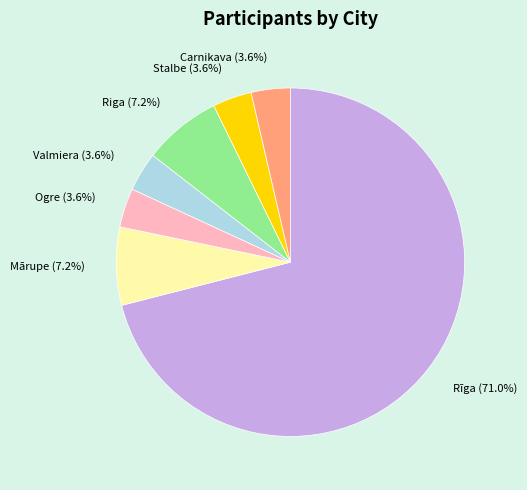

Between Riga and Valmiera, which is larger?

Riga